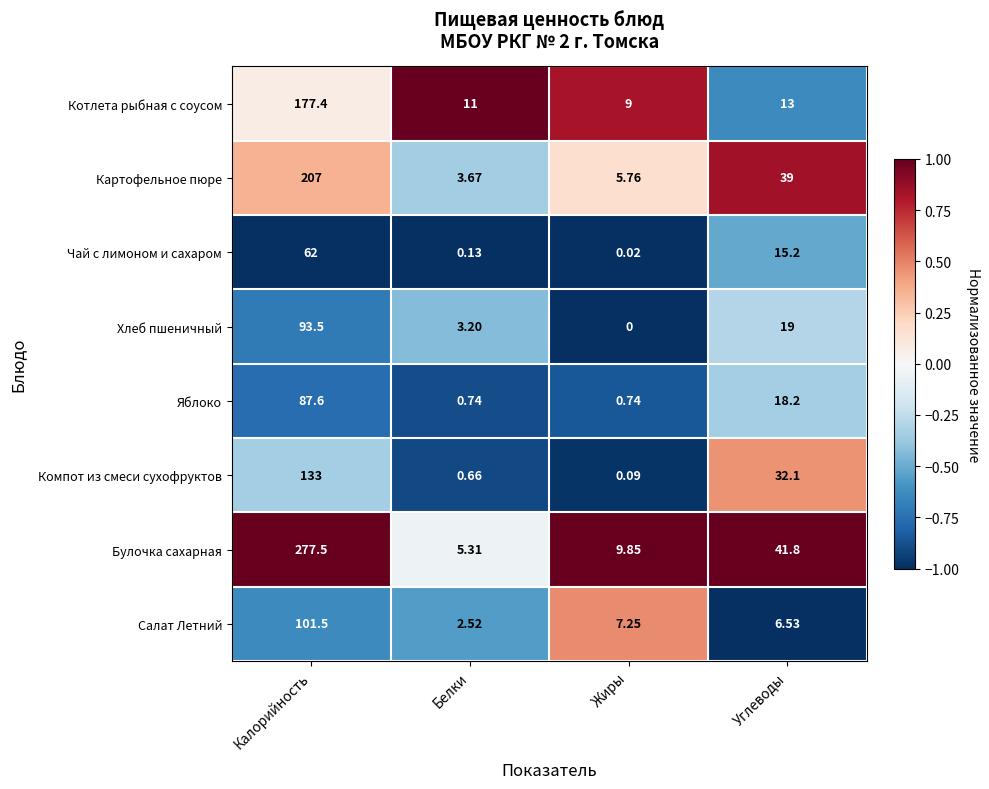

Rank the categories by Хлеб пшеничный value from highest to lowest.

Калорийность, Углеводы, Белки, Жиры